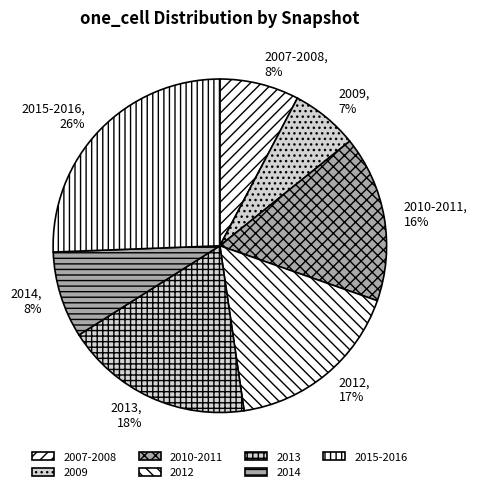

What percentage is the 2009, 7% slice, to the nearest percent?

7%